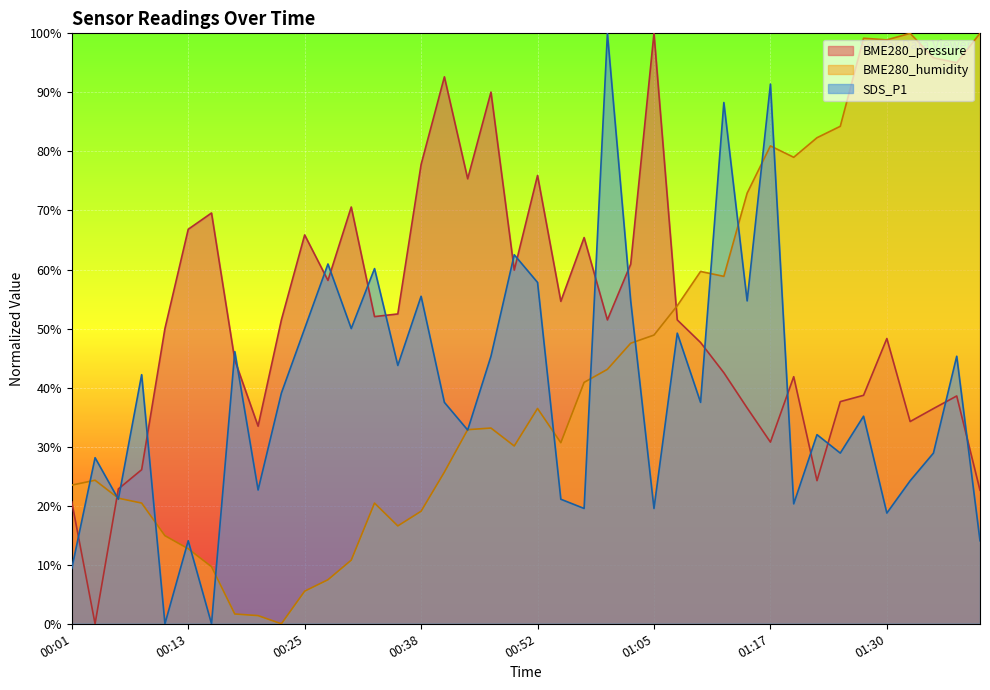

Where is the first local minimum for SDS_P1?

00:06